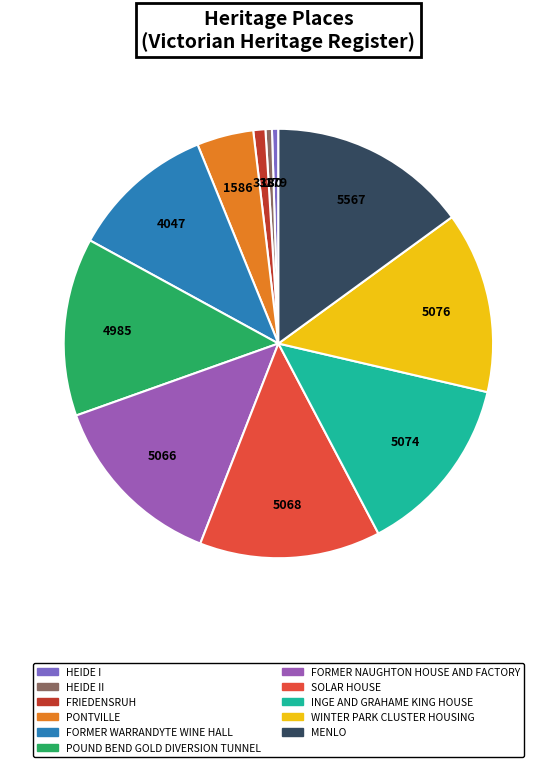

Does POUND BEND GOLD DIVERSION TUNNEL account for over 50% of the chart?

No